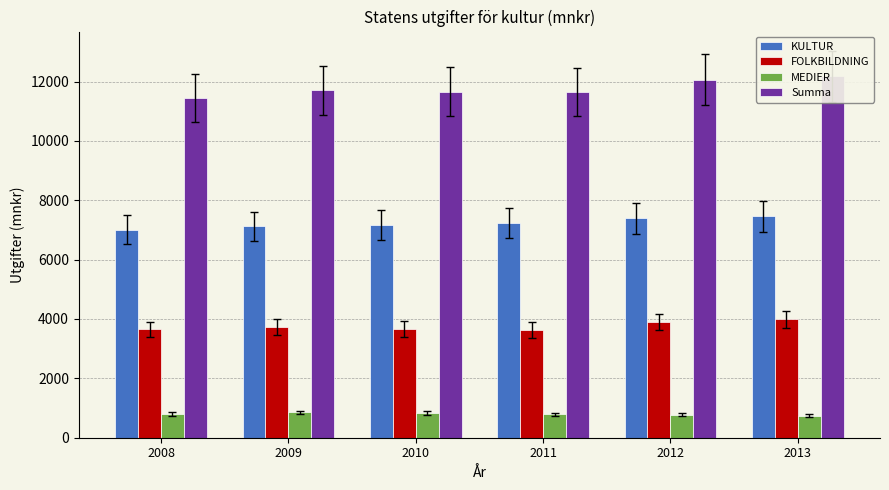

The value of MEDIER at 2011 is 793. True or false?

True